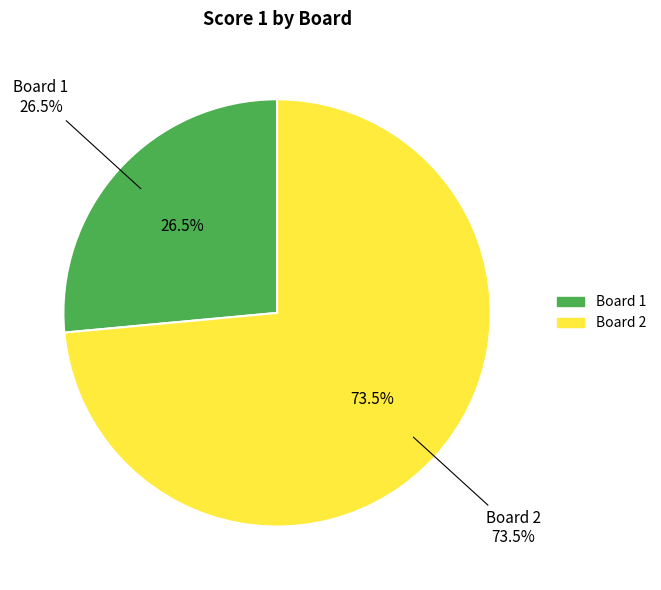

Is Board 1 the majority of the pie?

No